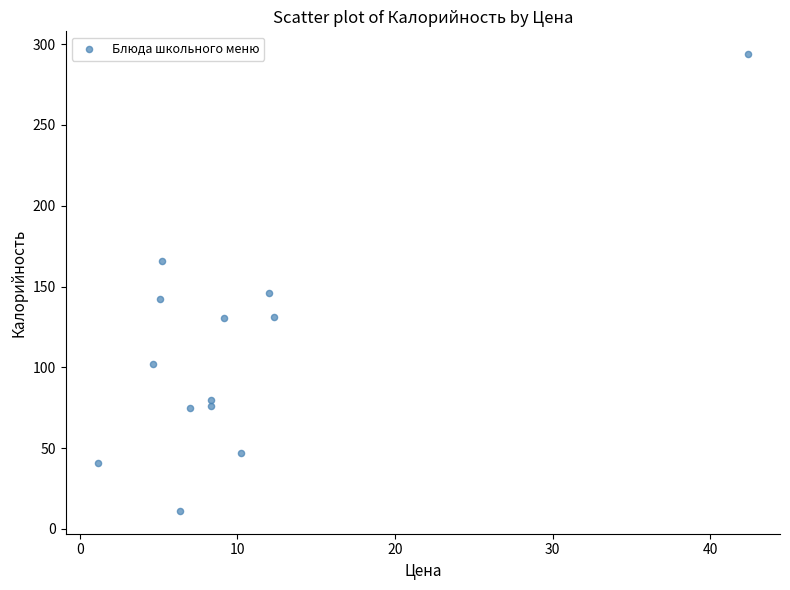

What Y value in the scatter plot is closest to 152?

146.3